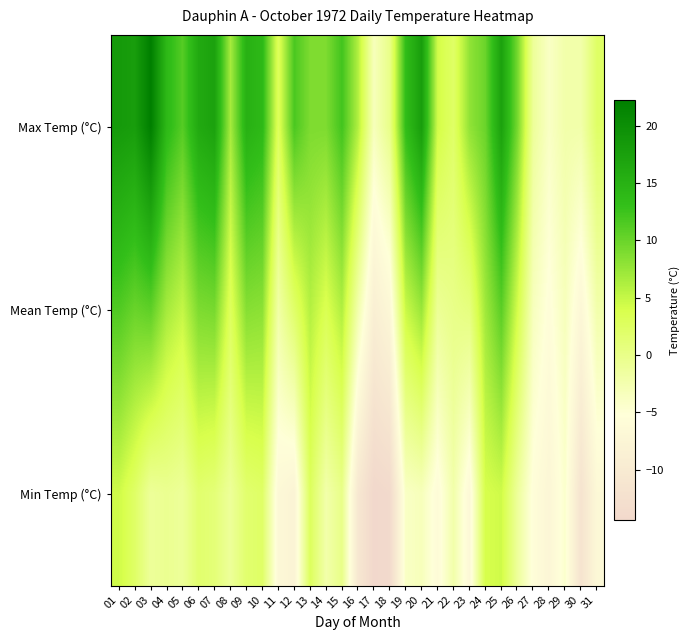

What is the maximum value shown in the chart?

22.2